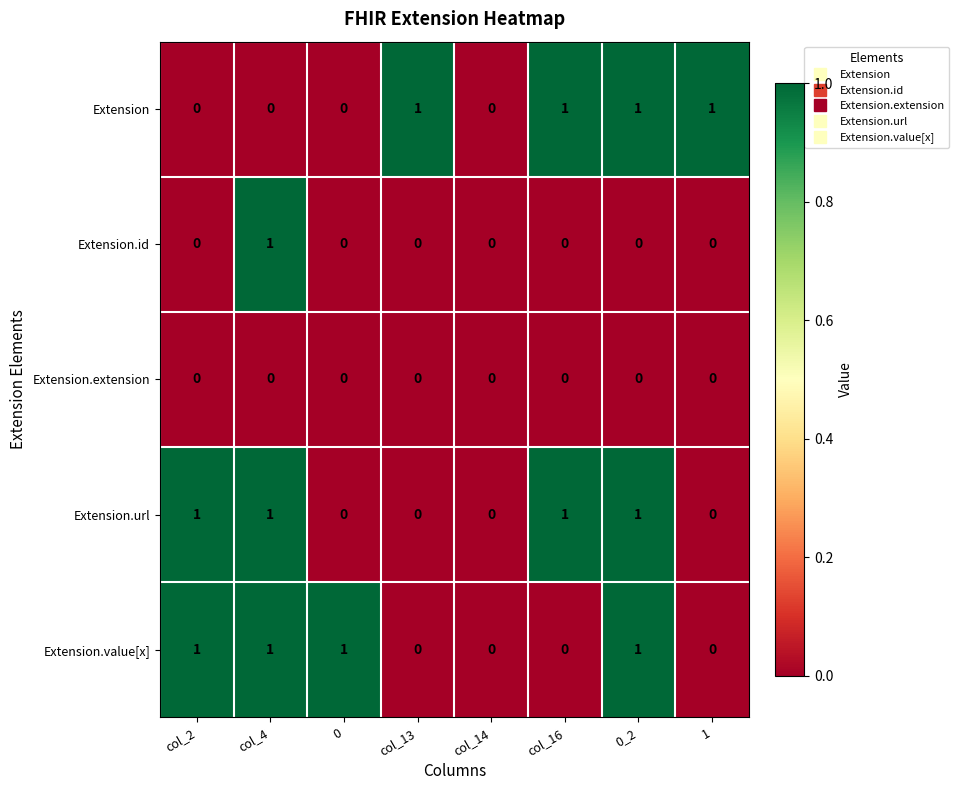

What is the sum of all Extension.value[x] values?

4